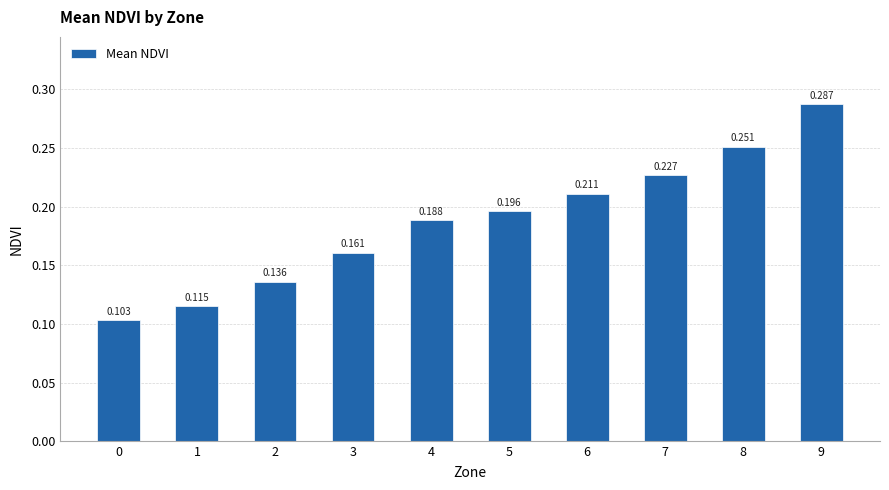

Reading left to right, what are all the values shown in this chart?

0.1	0.1	0.1	0.2	0.2	0.2	0.2	0.2	0.3	0.3